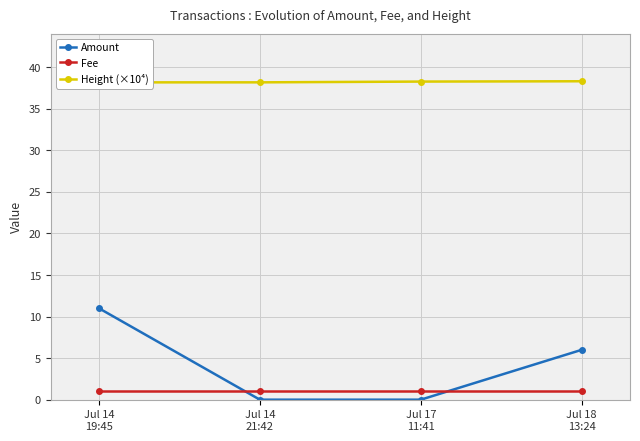

True or false: Amount and Height (×10⁴) intersect in this chart.

False